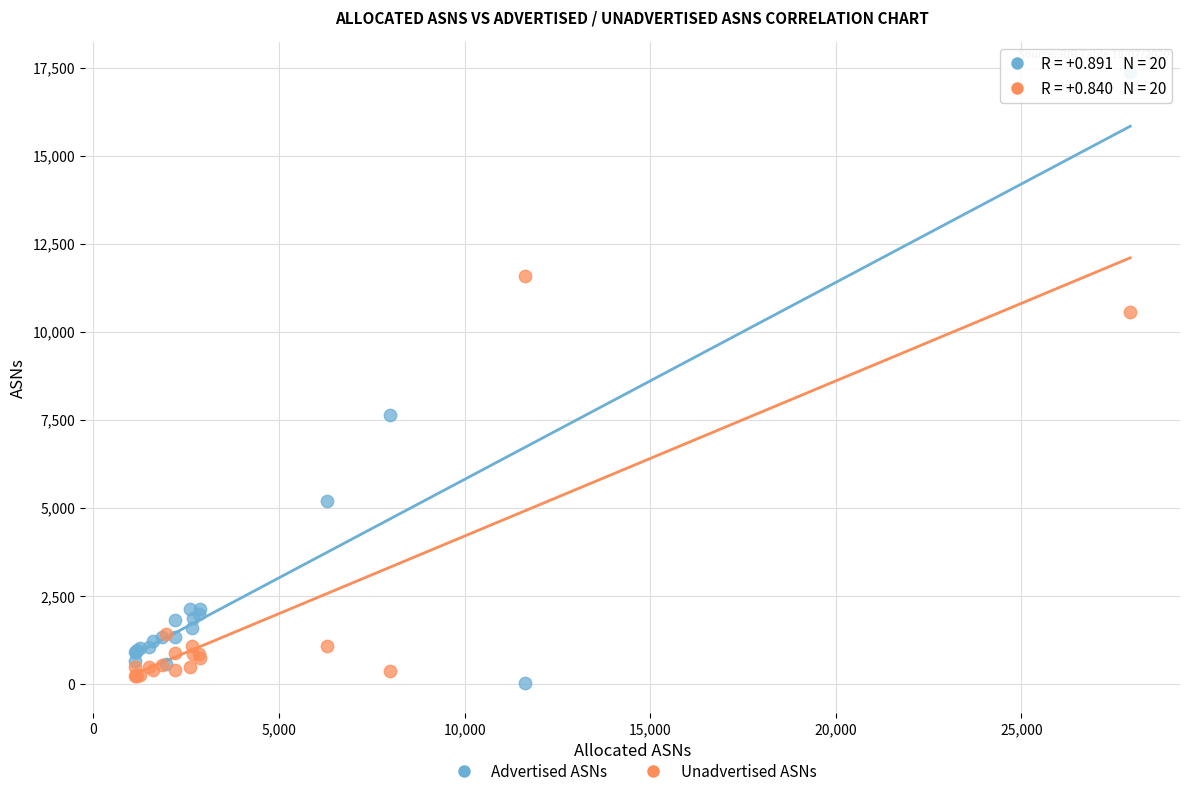

What is the X range (max minus min) for the scatter plot?

26819